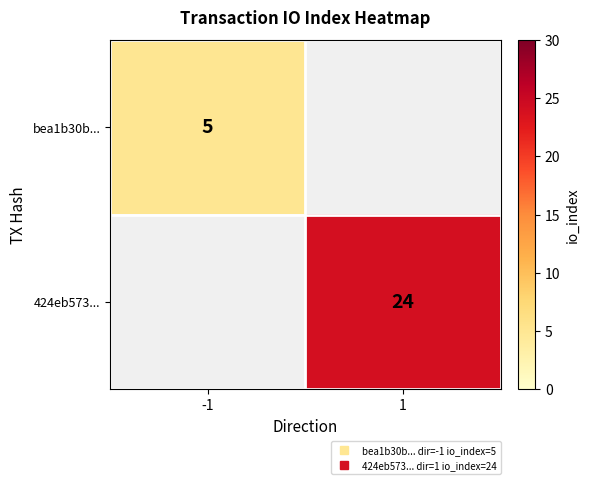

List the labels in order of bea1b30b... value, largest first.

-1, 1